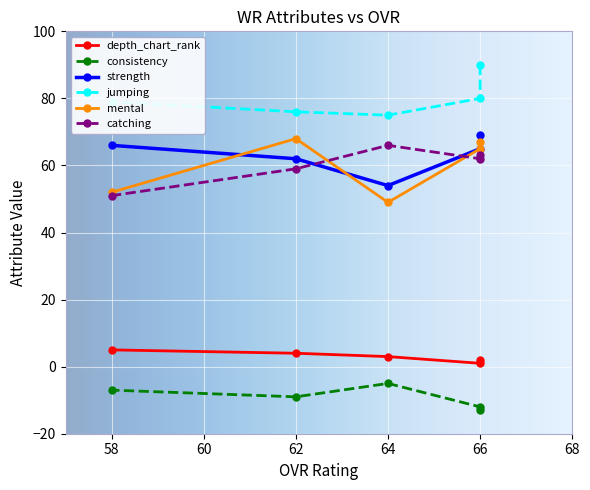

How many data points does each series have?

5